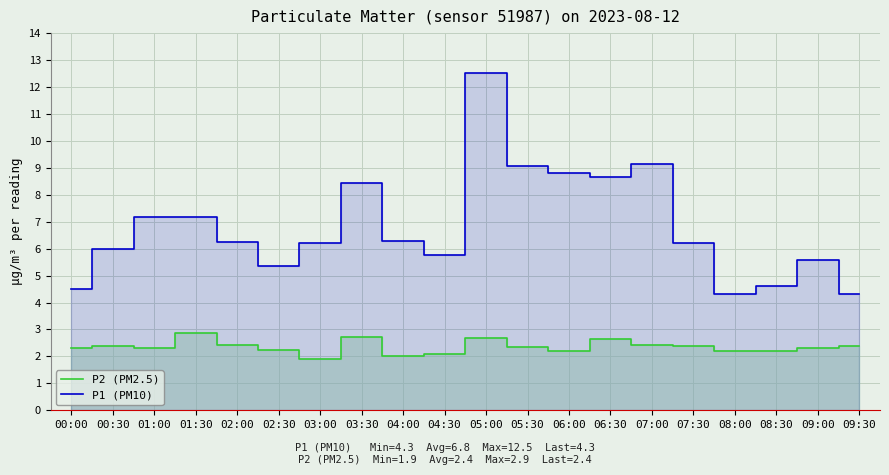

Is it true that P1 (PM10) equals 6.5 at 09:30?

False